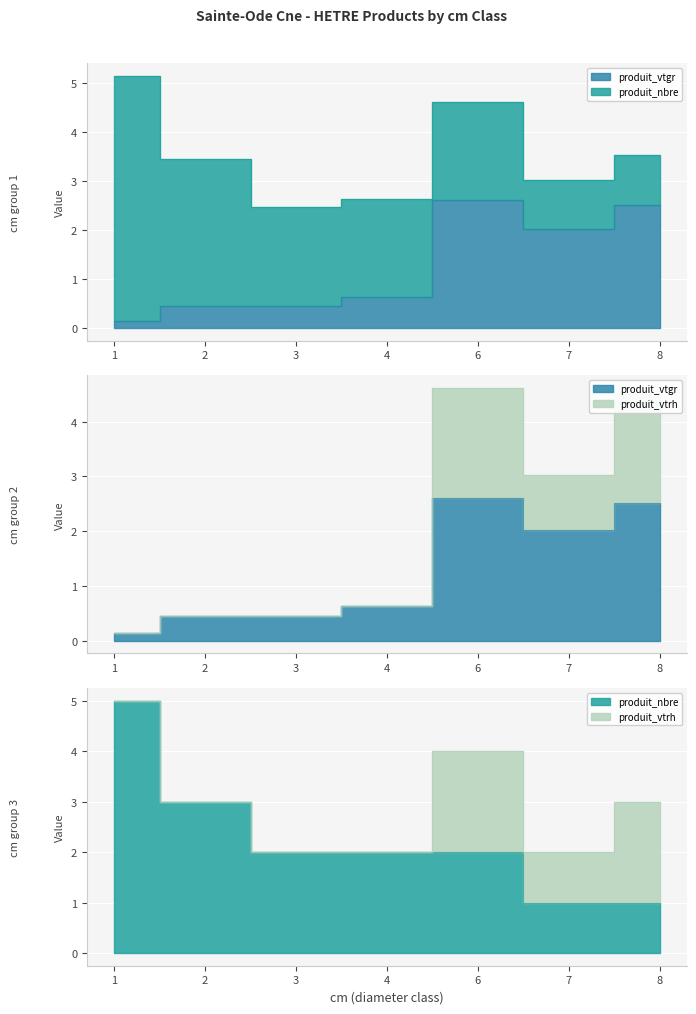

What are all the series names shown in the legend?

produit_vtgr, produit_nbre, produit_vtrh